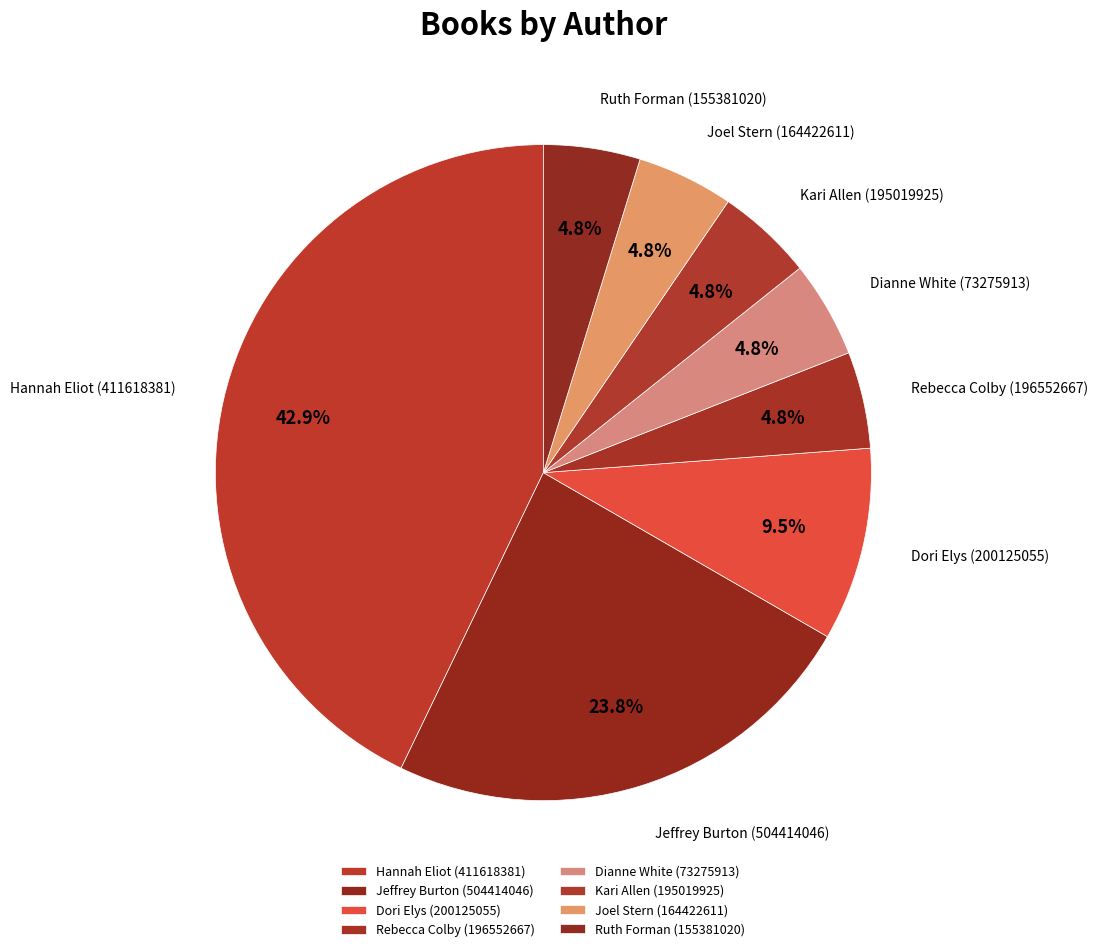

What is the largest slice in the pie chart?

Hannah Eliot (411618381)